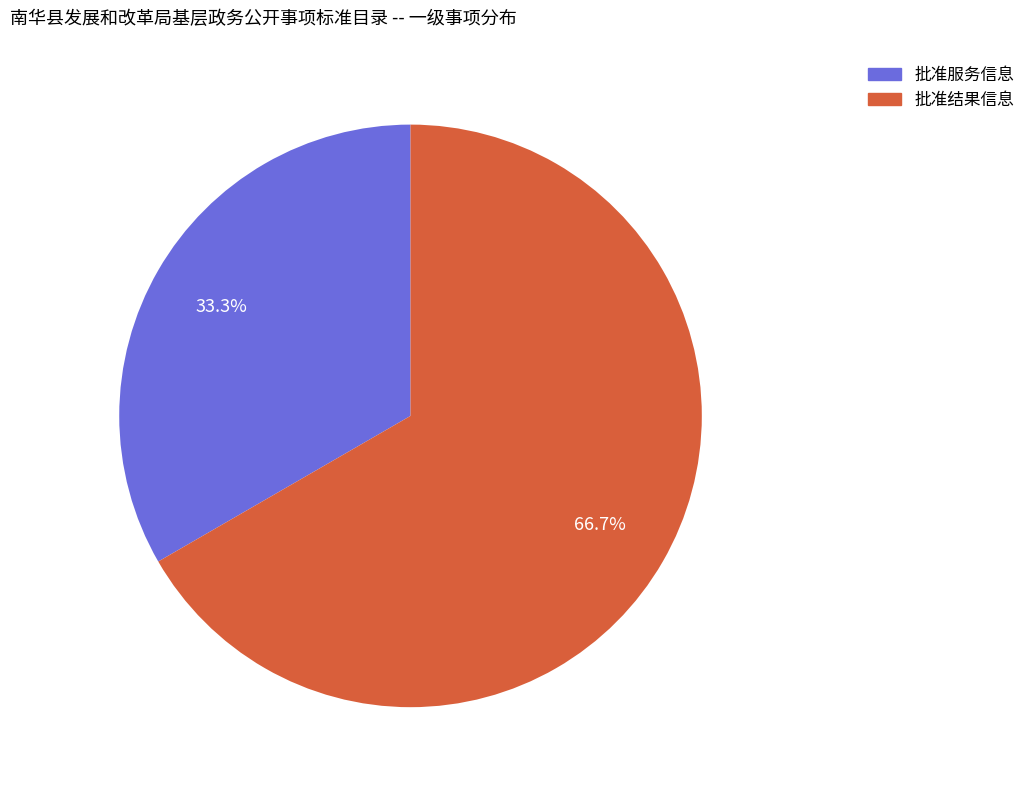

The 批准结果信息 slice represents 67% of the pie. True or false?

True